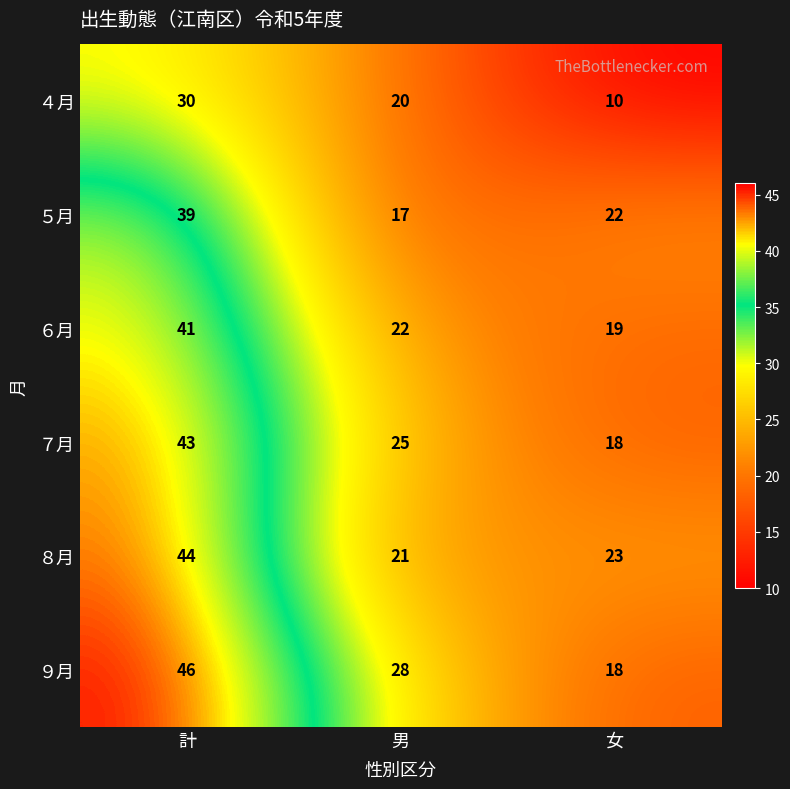

Count the number of categories in the chart.

3